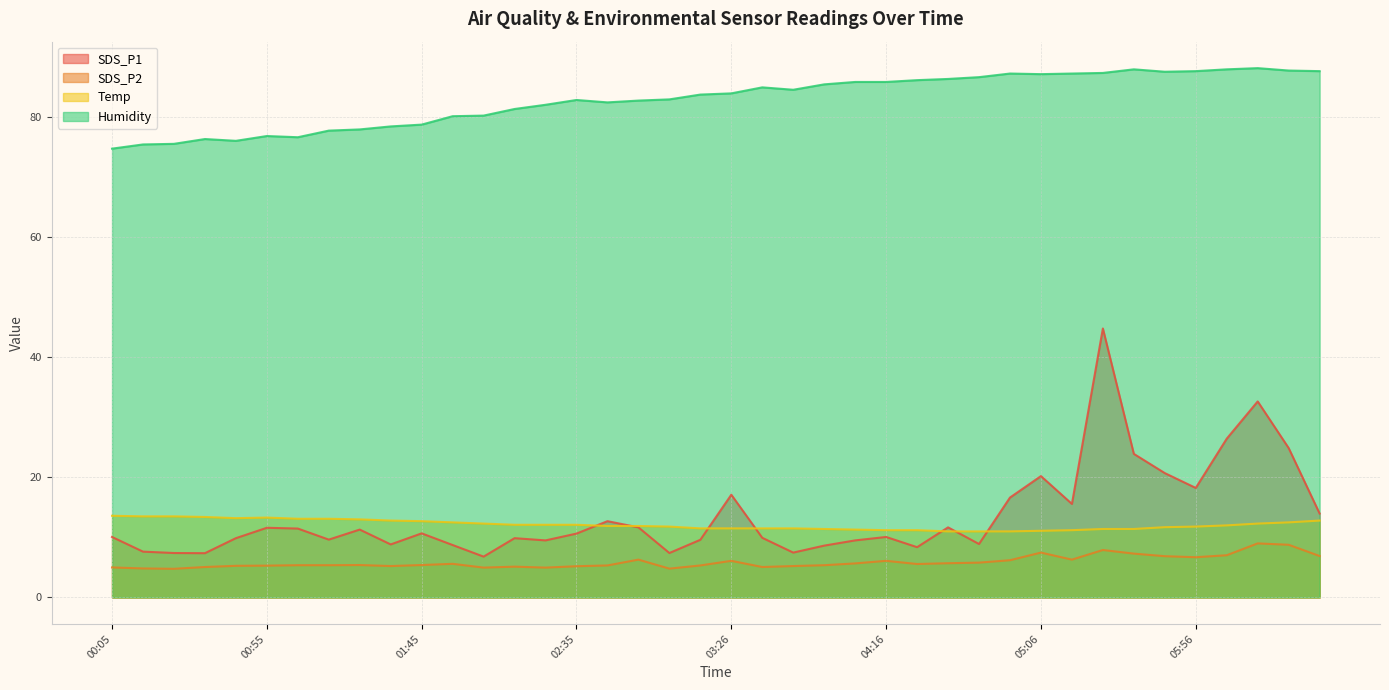

How many values in the SDS_P1 series are below 10?

18